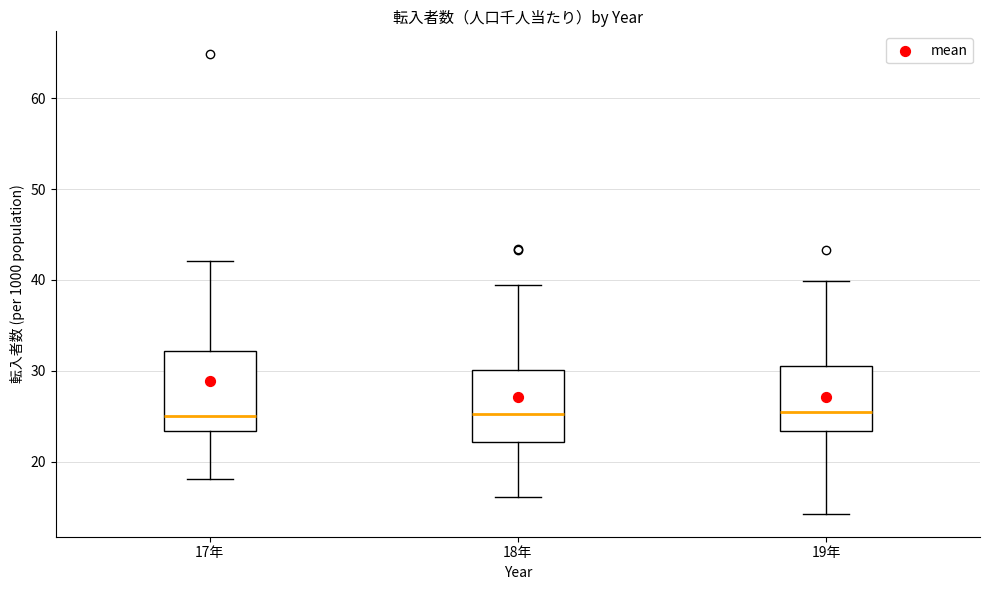

Reading left to right, read every box against the y-axis: the position of its median line, the range the box covers, and the ends of its whiskers. The values are not printed on the chart, so give them approximately, as read against the axis.

17年: median 25, box 23 to 32, whiskers 18 to 42
18年: median 25, box 22 to 30, whiskers 16 to 39
19年: median 26, box 23 to 31, whiskers 14 to 40